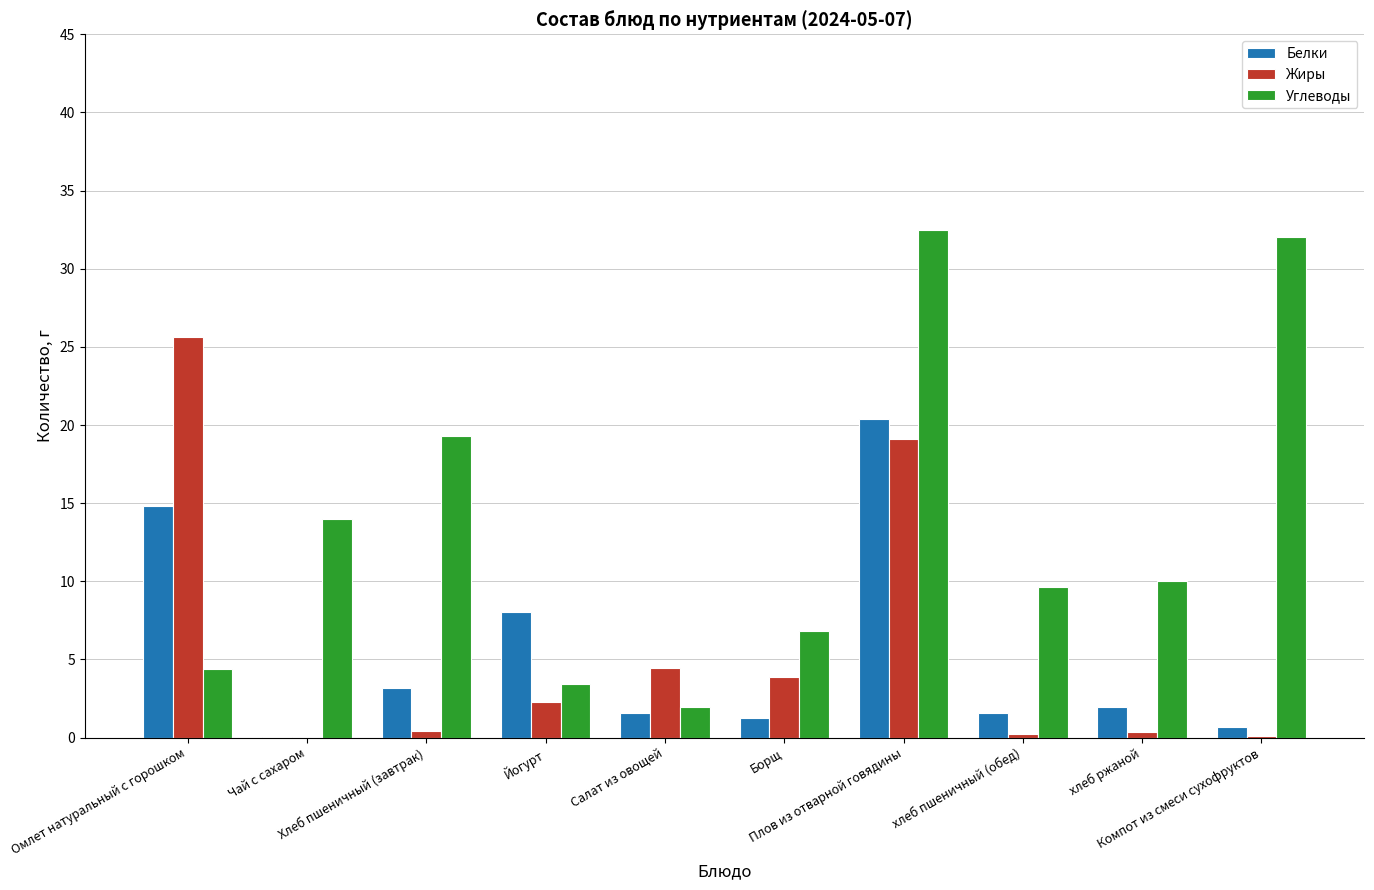

What is the sum of all Углеводы values?

134.1